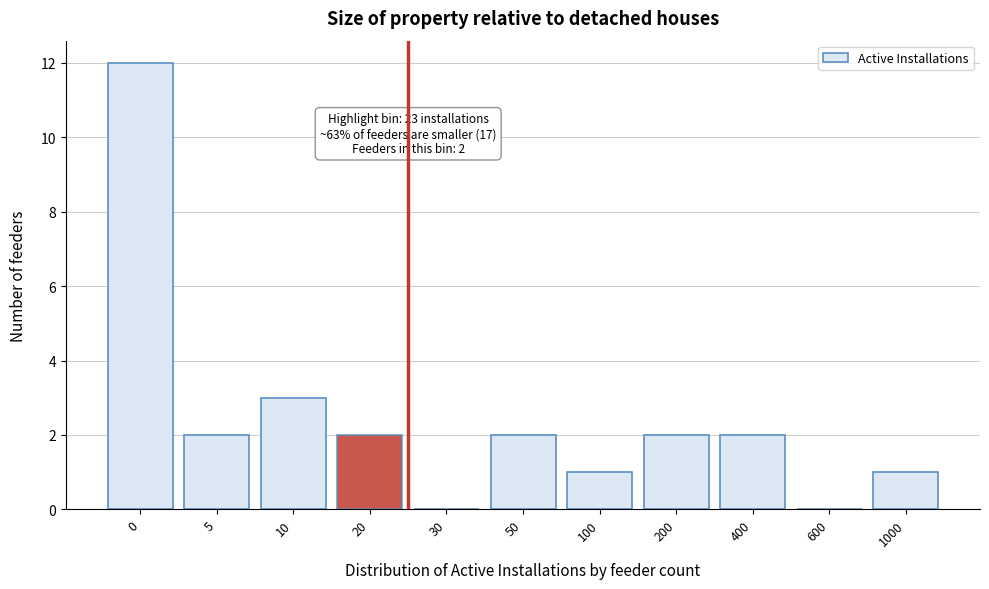

Reading left to right, transcribe all the data shown in this chart.

0=12	5=2	10=3	20=2	30=0	50=2	100=1	200=2	400=2	600=0	1000=1